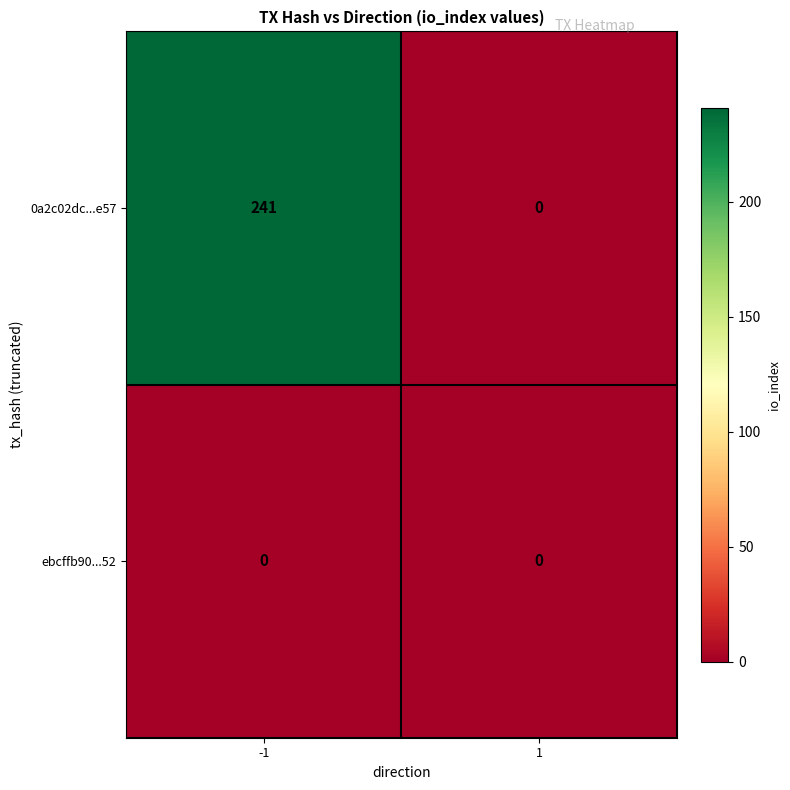

Which series has the largest total across all categories?

0a2c02dc...e57